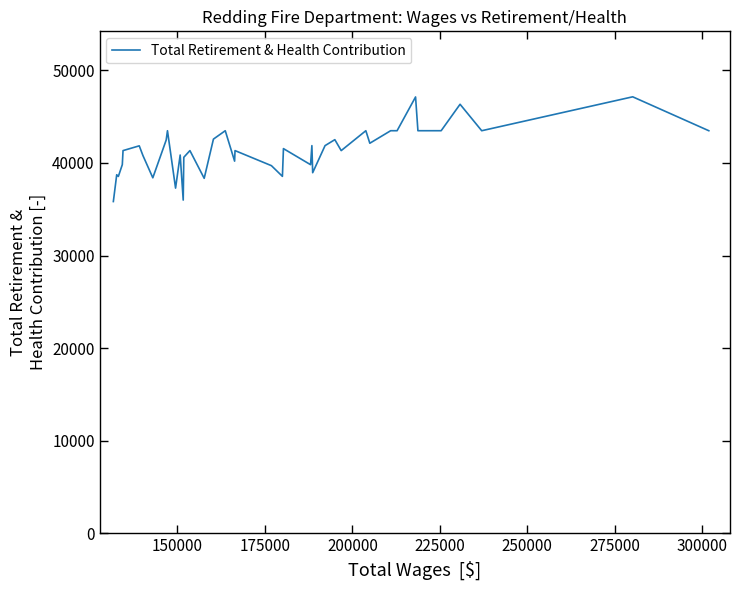

What is the difference between the maximum and minimum values?

11312